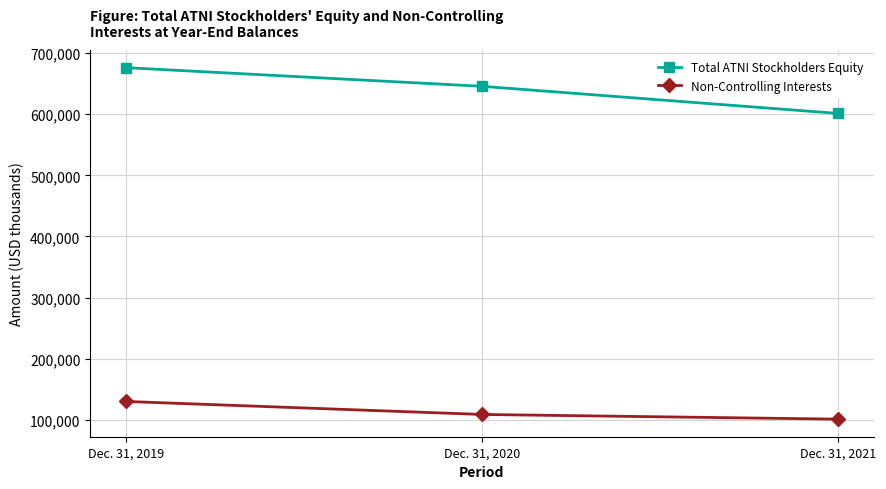

What is the difference between the maximum and minimum values in the Total ATNI Stockholders Equity series?

74872